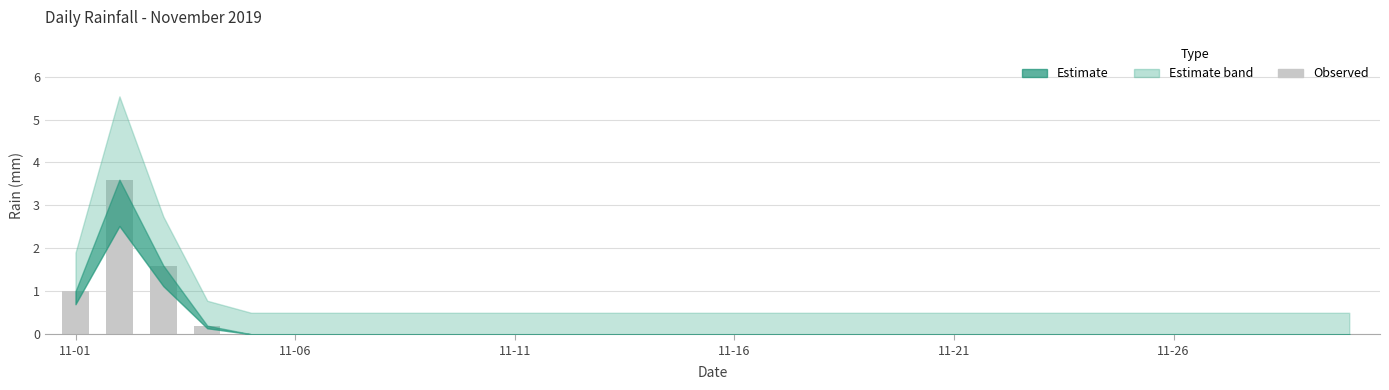

What is the sum of all values?

6.4